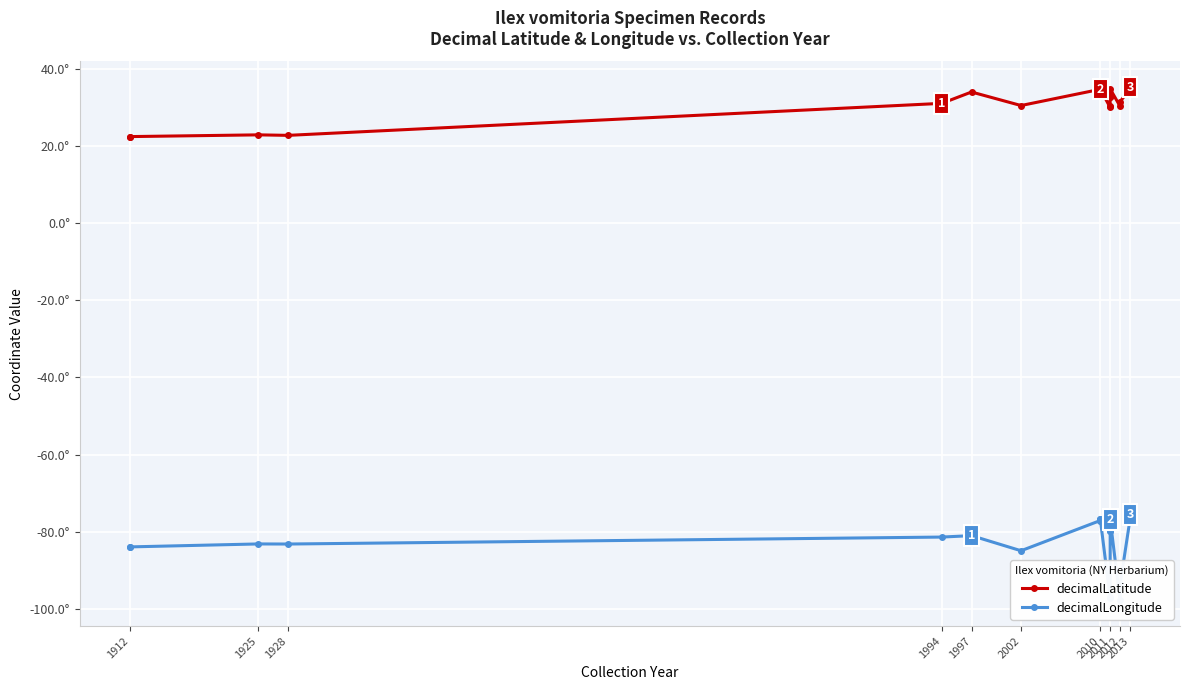

What is the greatest value displayed?

35.3